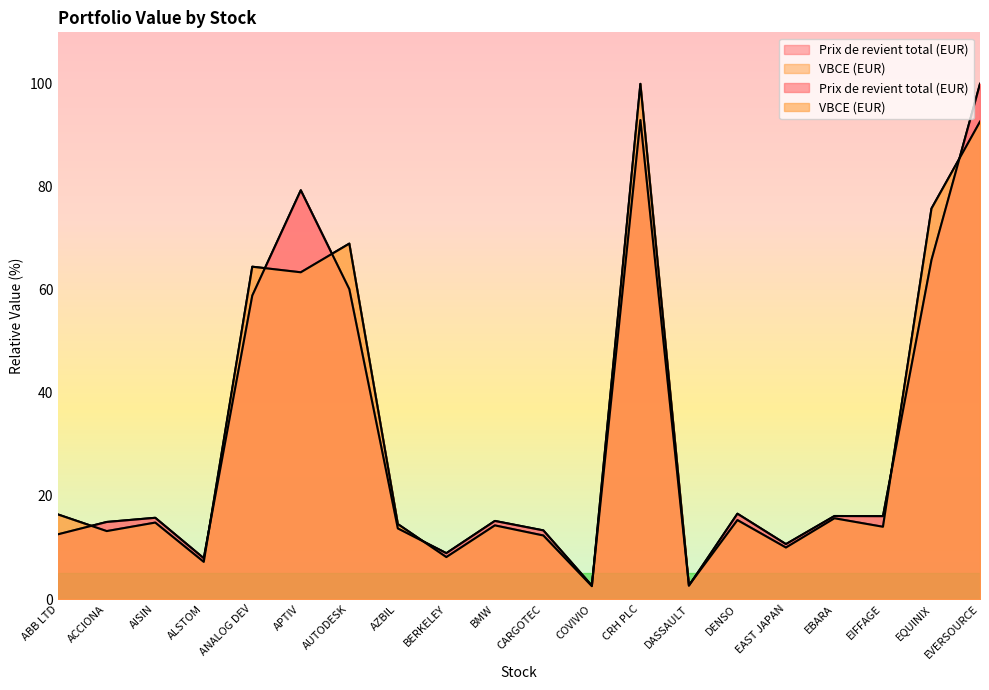

Is it true that Prix de revient total (EUR) equals 5.3 at CARGOTEC?

False